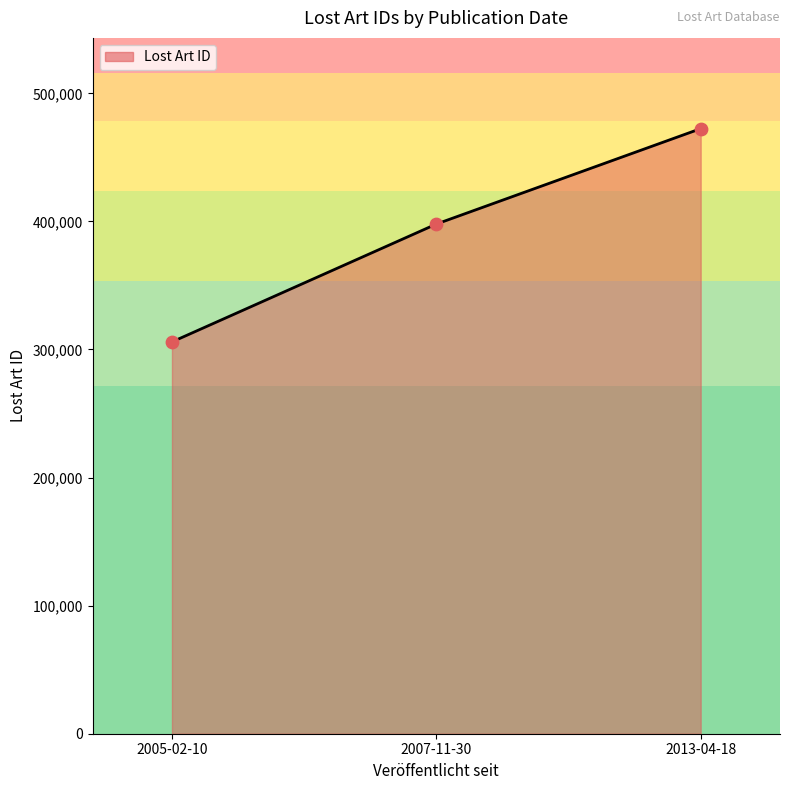

Between 2007-11-30 and 2013-04-18, which is larger?

2013-04-18